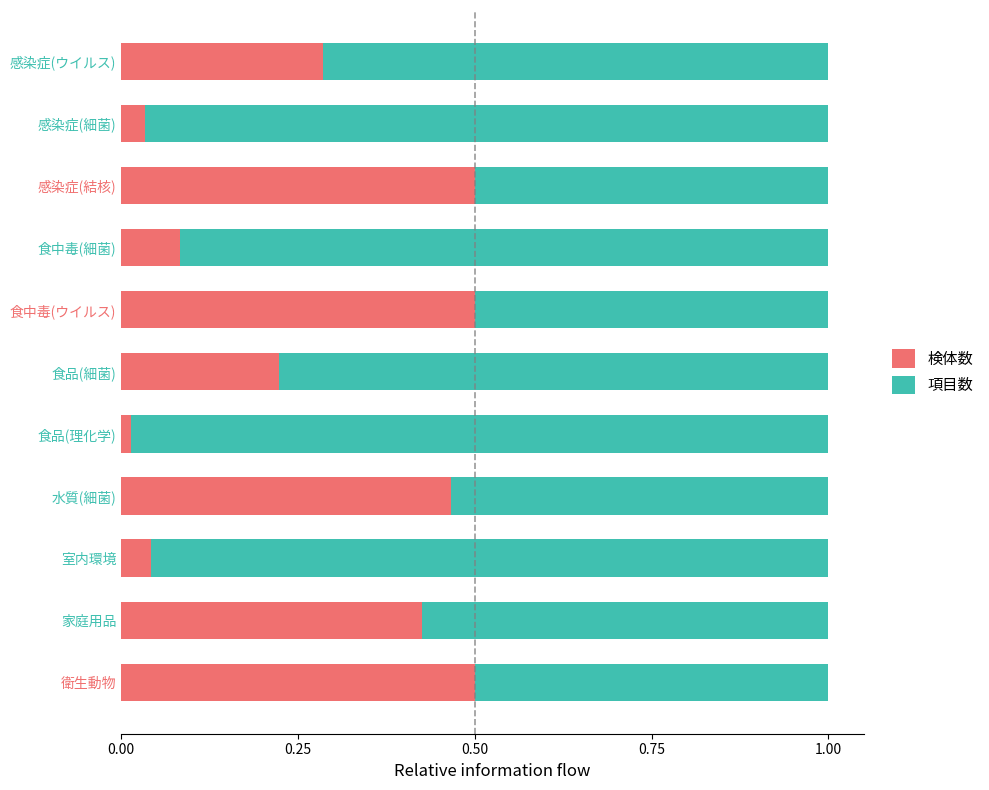

True or false: 検体数 has a value of 0.1 at 家庭用品.

False